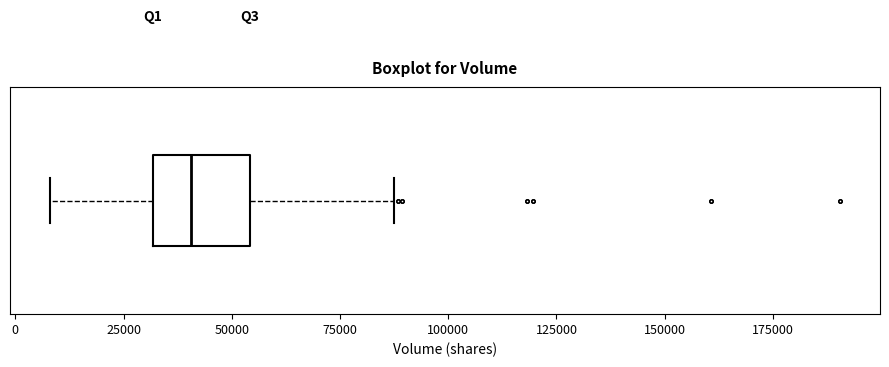

Where does the right whisker of the box end on the x-axis? The values are not printed on the chart, so give them approximately, as read against the axis.

90000